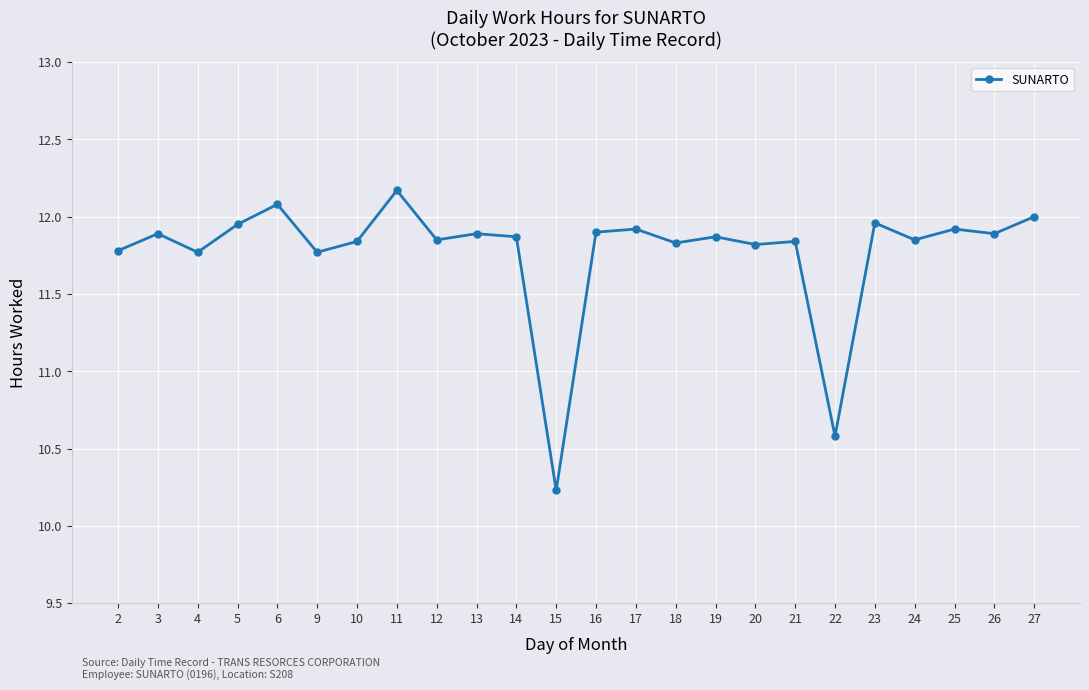

At which category does the chart reach its minimum across all series?

15